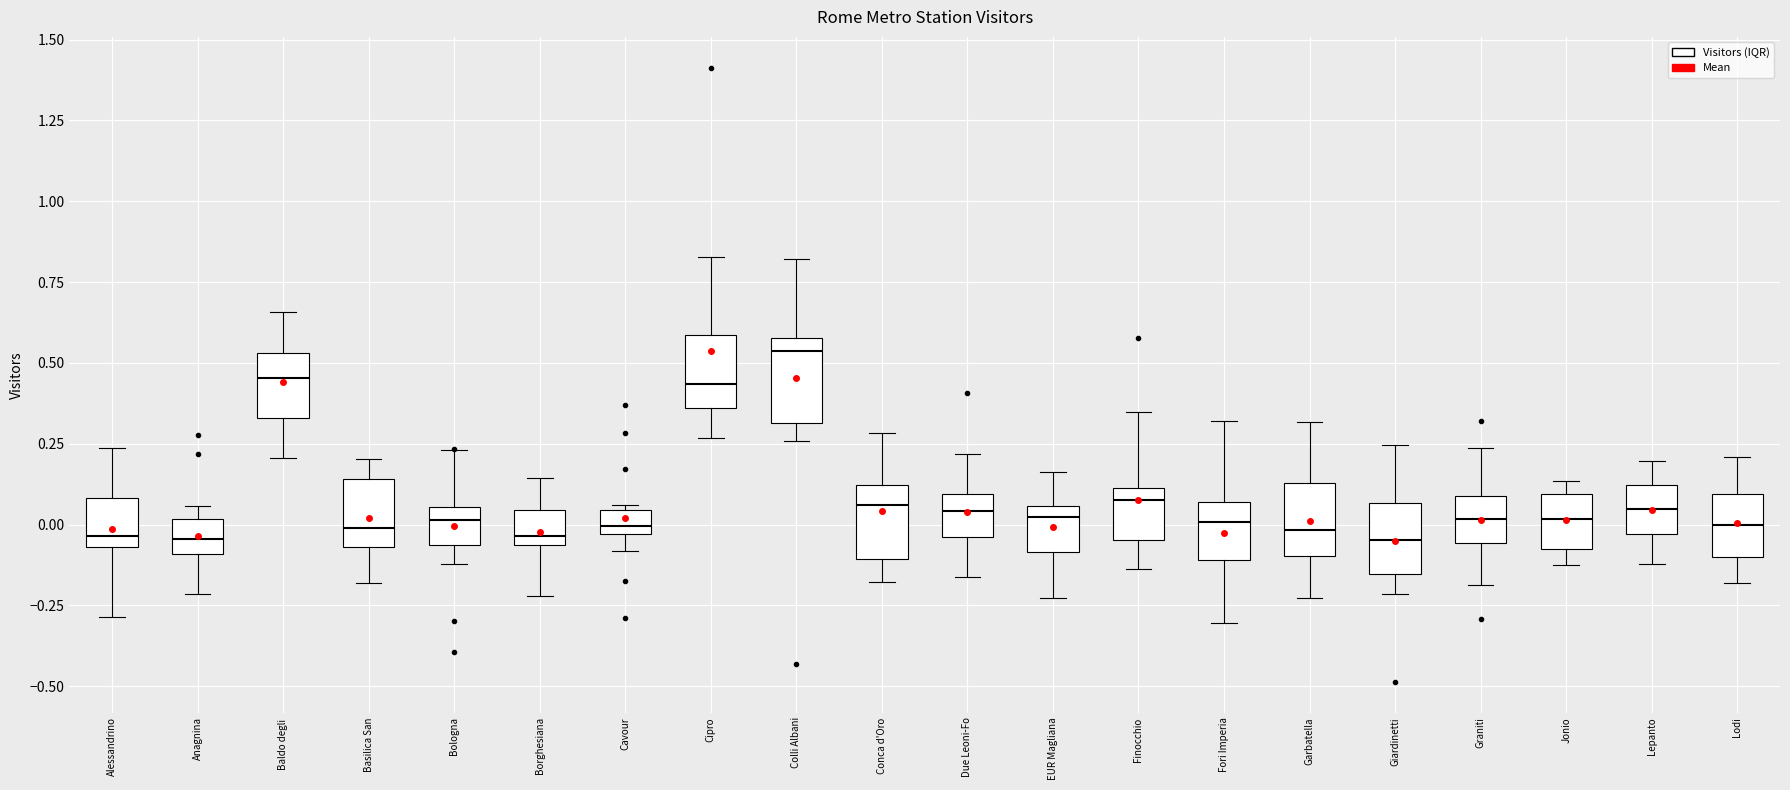

Where is the upper edge of the box for Baldo degli on the y-axis? The values are not printed on the chart, so give them approximately, as read against the axis.

0.55